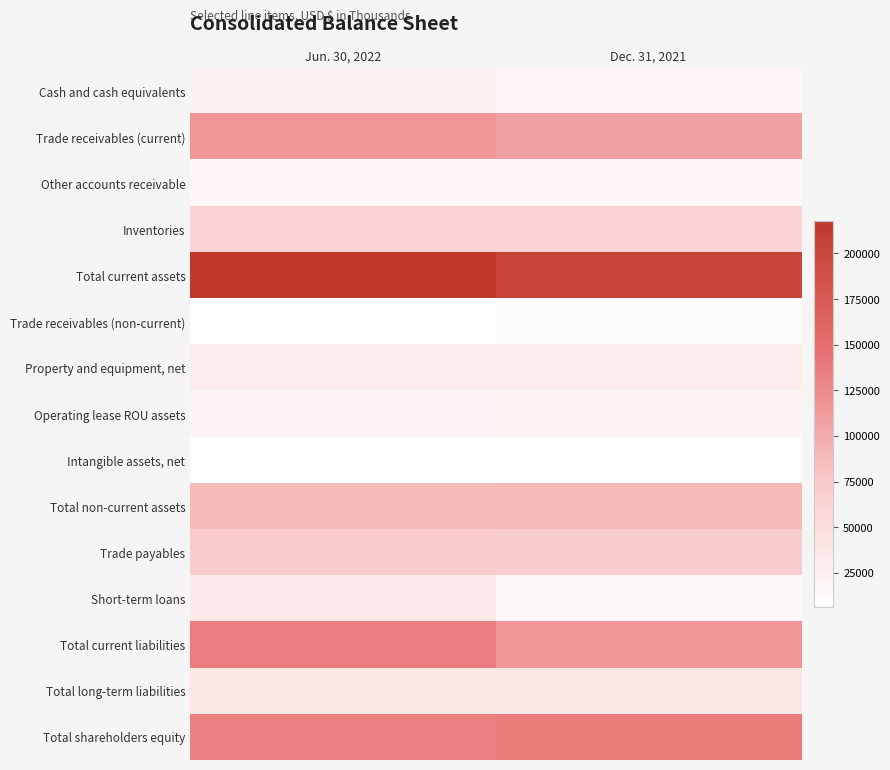

Reading left to right, extract all data points from this chart.

Cash and cash equivalents: Jun. 30, 2022=23592	Dec. 31, 2021=17079
Trade receivables (current): Jun. 30, 2022=115740	Dec. 31, 2021=107826
Other accounts receivable: Jun. 30, 2022=17757	Dec. 31, 2021=17179
Inventories: Jun. 30, 2022=60710	Dec. 31, 2021=61398
Total current assets: Jun. 30, 2022=217799	Dec. 31, 2021=203482
Trade receivables (non-current): Jun. 30, 2022=6994	Dec. 31, 2021=10484
Property and equipment, net: Jun. 30, 2022=30886	Dec. 31, 2021=29383
Operating lease ROU assets: Jun. 30, 2022=18980	Dec. 31, 2021=20233
Intangible assets, net: Jun. 30, 2022=6463	Dec. 31, 2021=6274
Total non-current assets: Jun. 30, 2022=87181	Dec. 31, 2021=89081
Trade payables: Jun. 30, 2022=72032	Dec. 31, 2021=69436
Short-term loans: Jun. 30, 2022=31900	Dec. 31, 2021=14800
Total current liabilities: Jun. 30, 2022=135694	Dec. 31, 2021=115683
Total long-term liabilities: Jun. 30, 2022=37313	Dec. 31, 2021=39729
Total shareholders equity: Jun. 30, 2022=131973	Dec. 31, 2021=137151